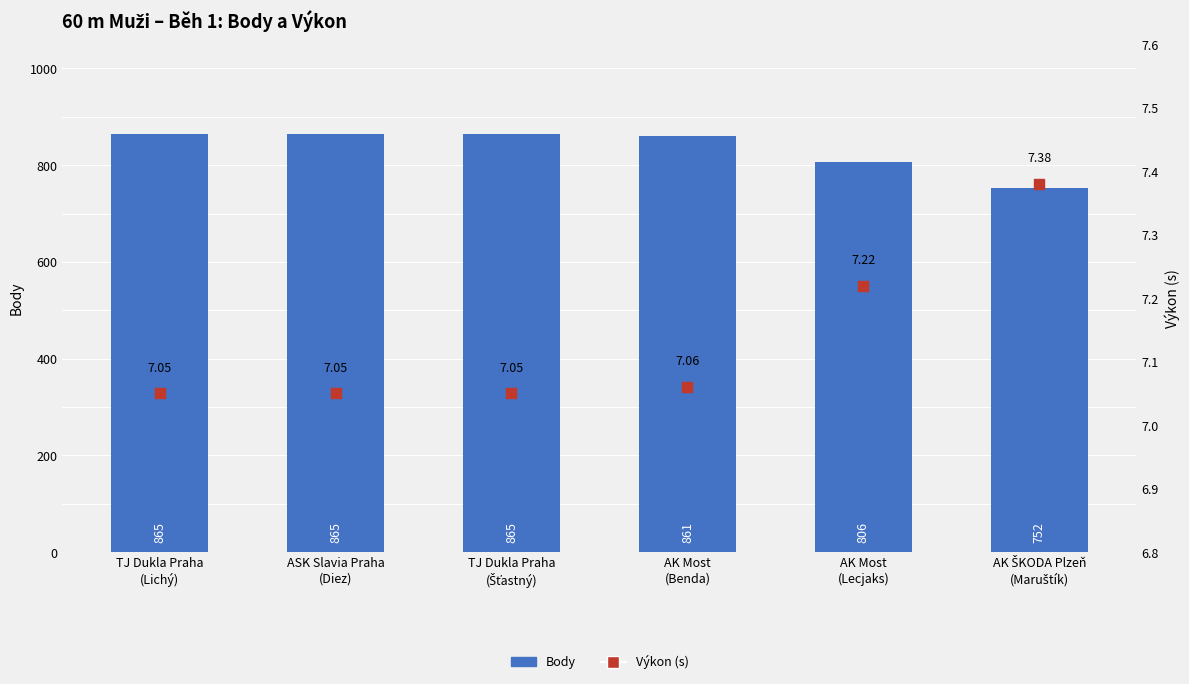

At how many categories does at least one series exceed 87?

6